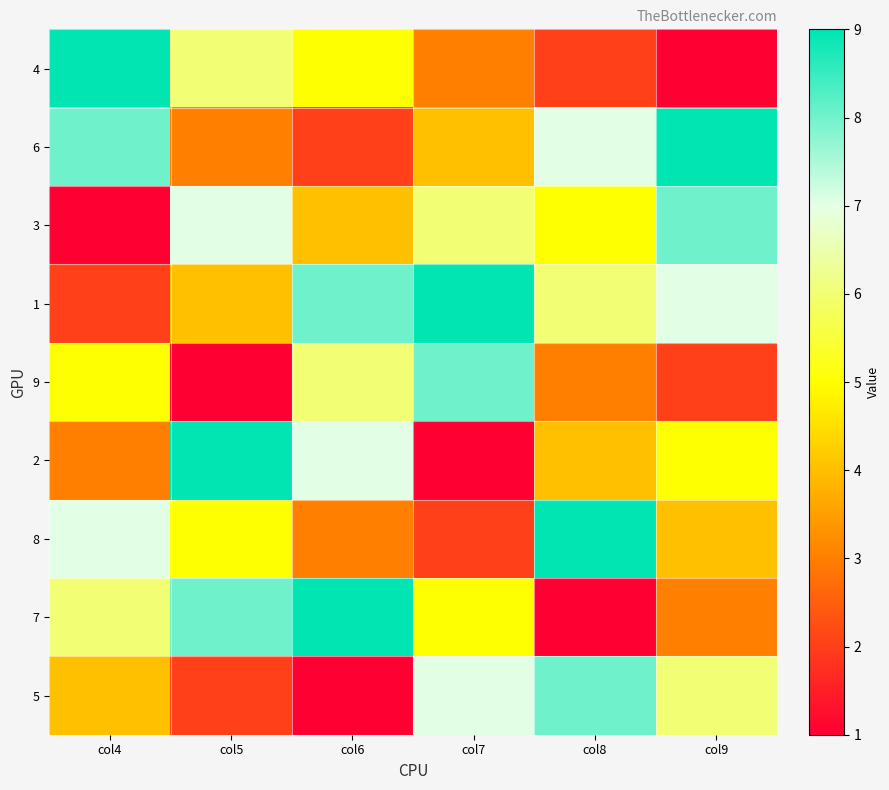

Which series changed the most between col6 and col7?

2